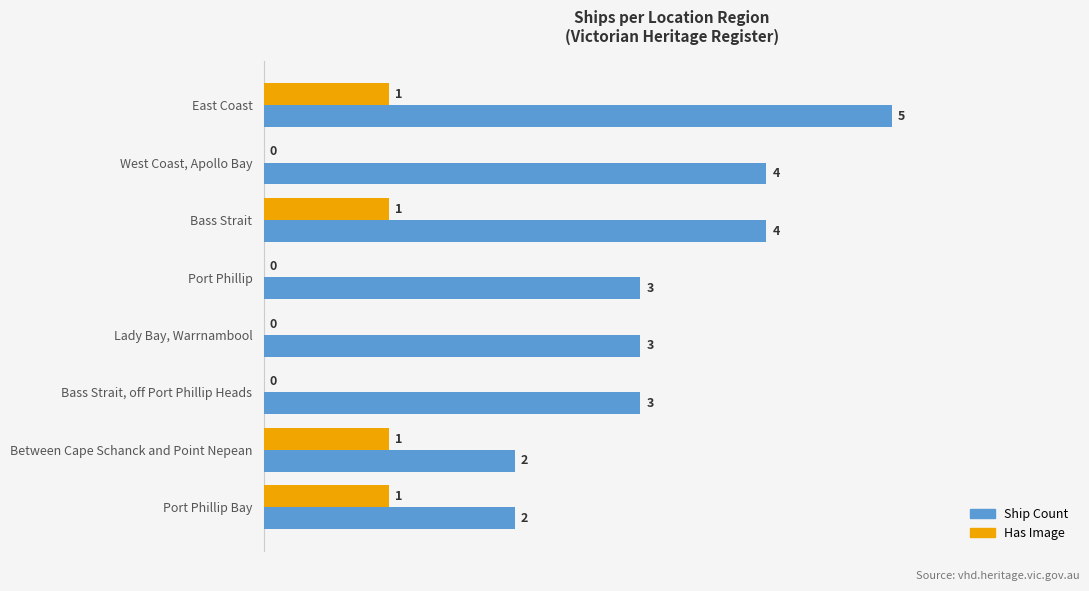

At which label does Ship Count reach its peak?

East Coast